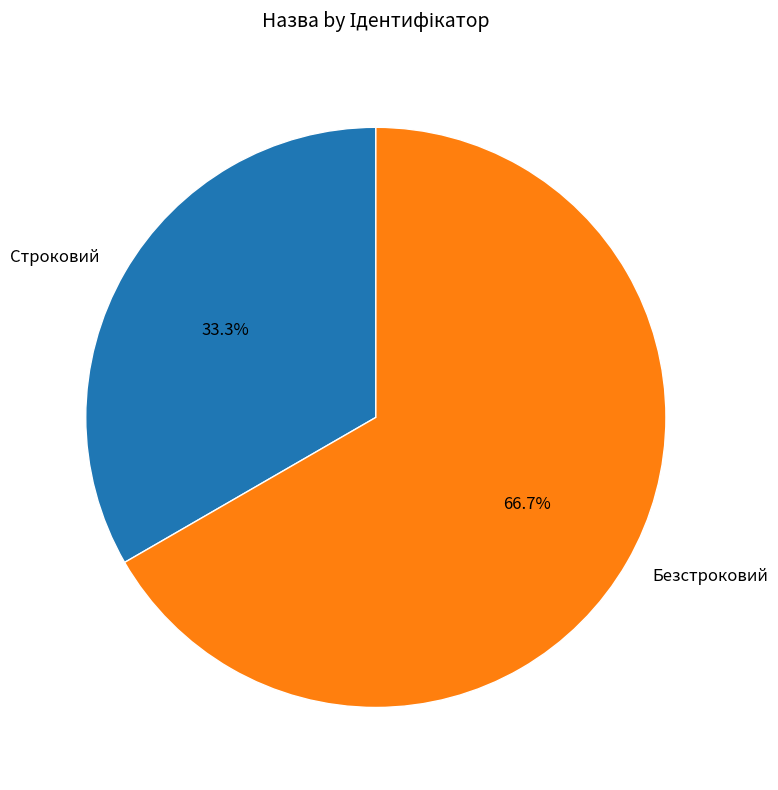

To the nearest percent, what portion does Безстроковий represent?

67%